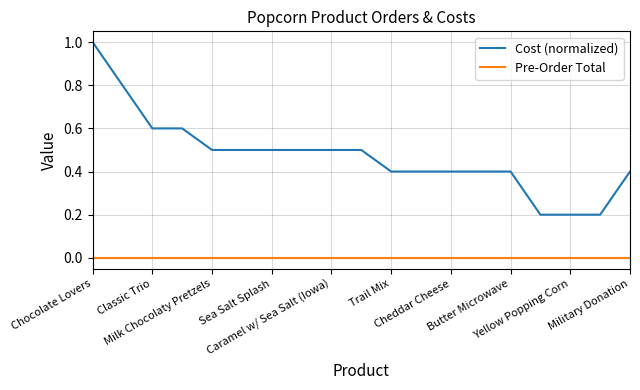

Which series has the widest spread of values?

Cost (normalized)